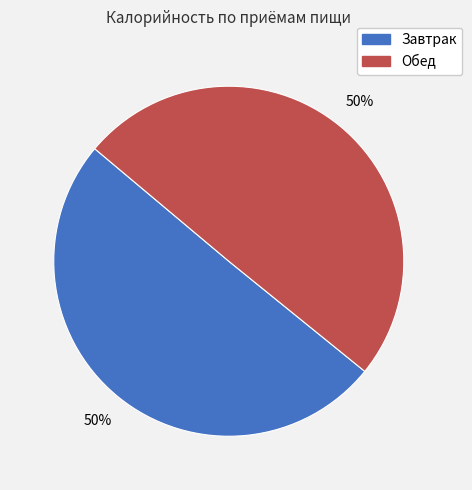

The Обед slice represents 58% of the pie. True or false?

False